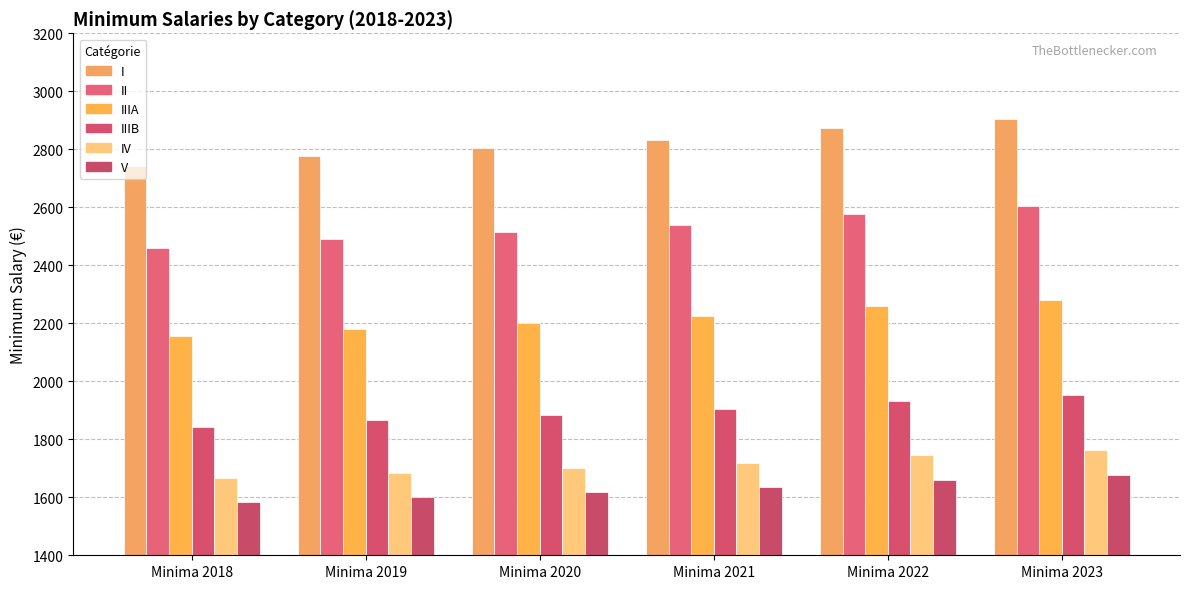

What are all the series names shown in the legend?

I, II, IIIA, IIIB, IV, V